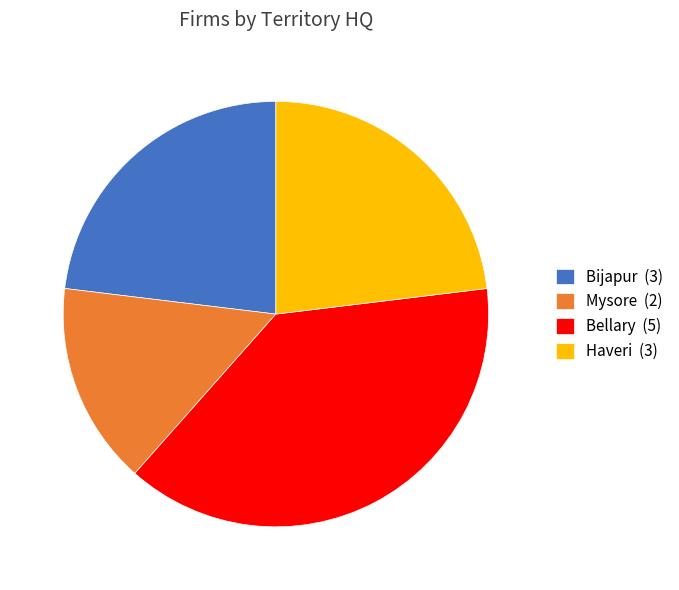

True or false: Haveri accounts for 23% of the total.

True